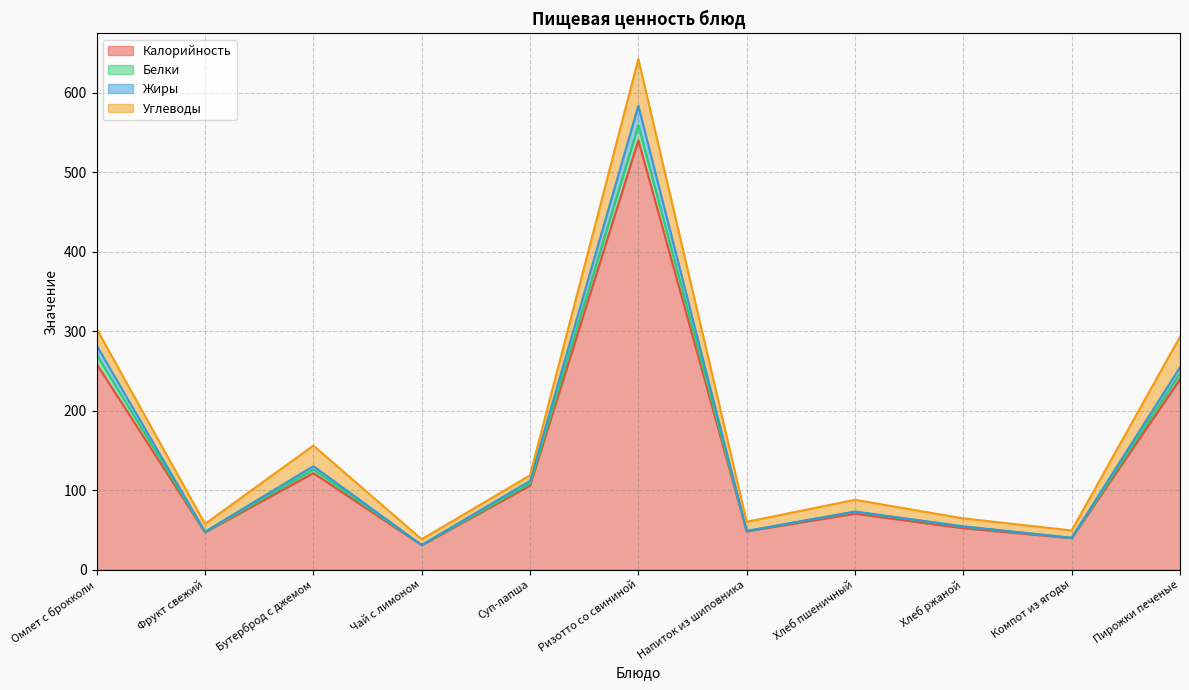

At which label does Белки first exceed 73?

Омлет с брокколи